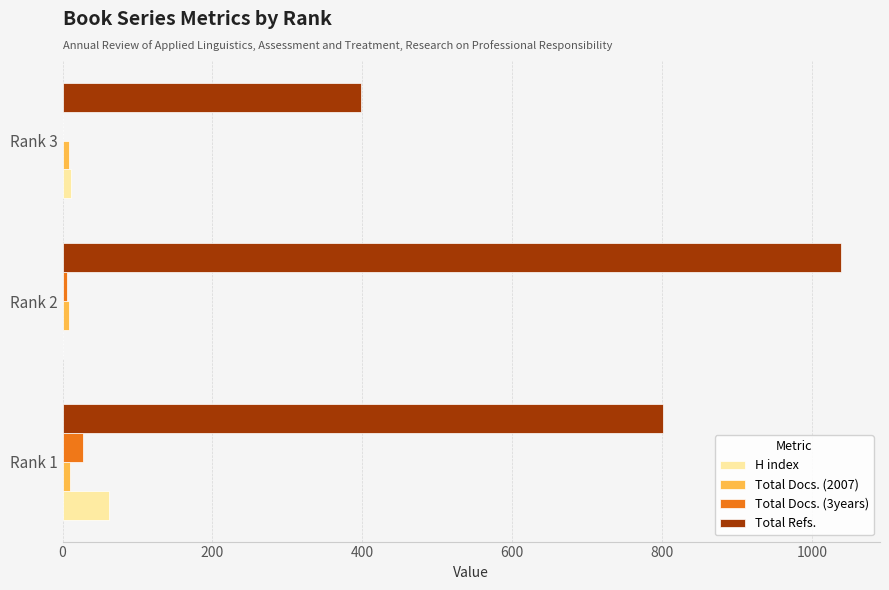

What is the sum of all Total Refs. values?

2238